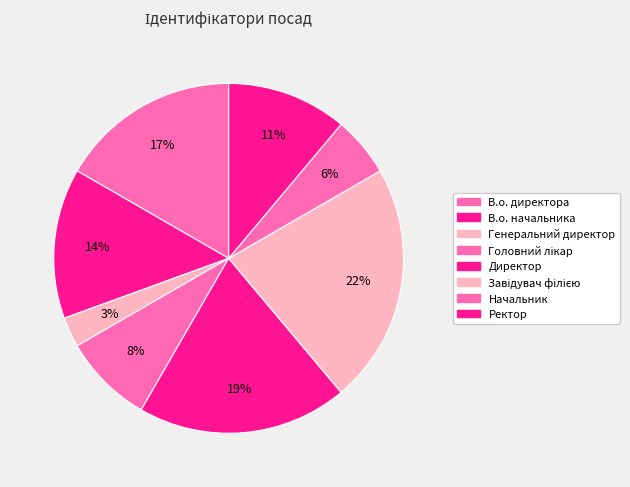

Count the number of slices in the pie.

8